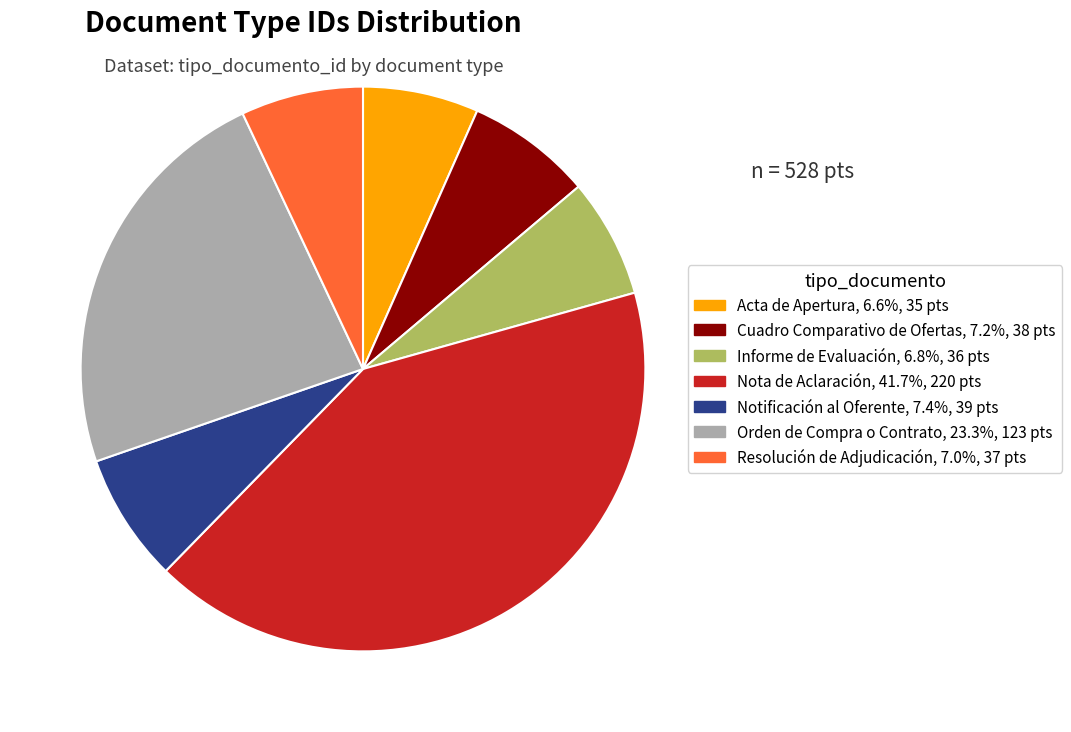

Which category has the biggest portion of the pie?

Nota de Aclaración